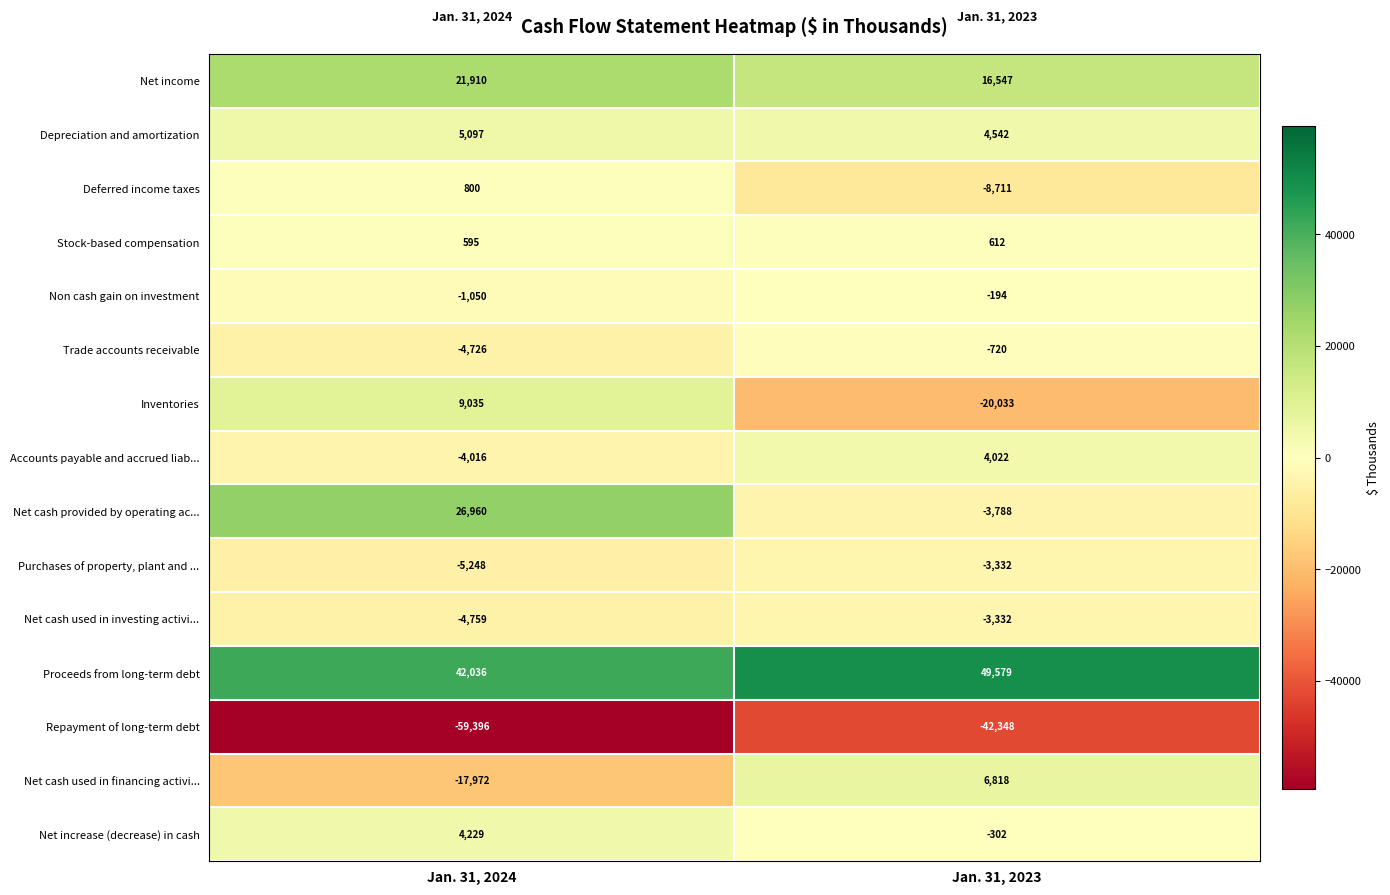

At which label is Purchases of property, plant and ... closest to -4290?

Jan. 31, 2024